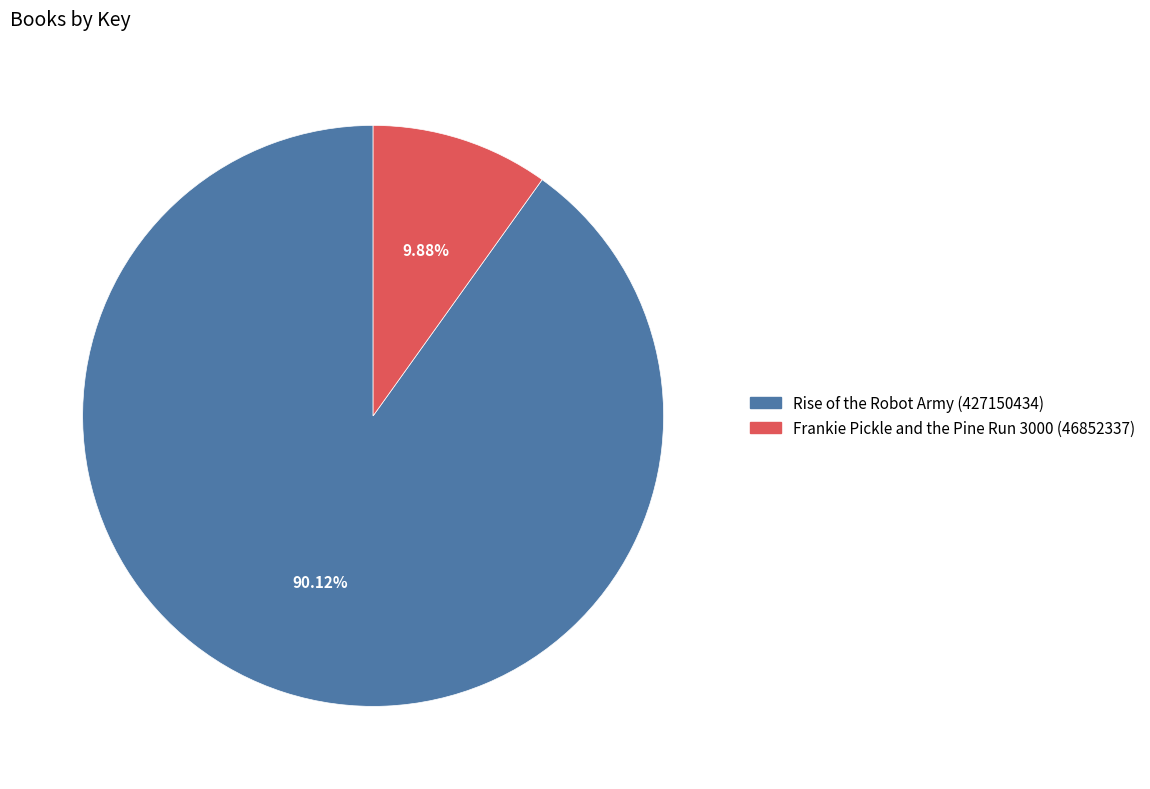

Does Rise of the Robot Army (427150434) represent more than half of the total?

Yes